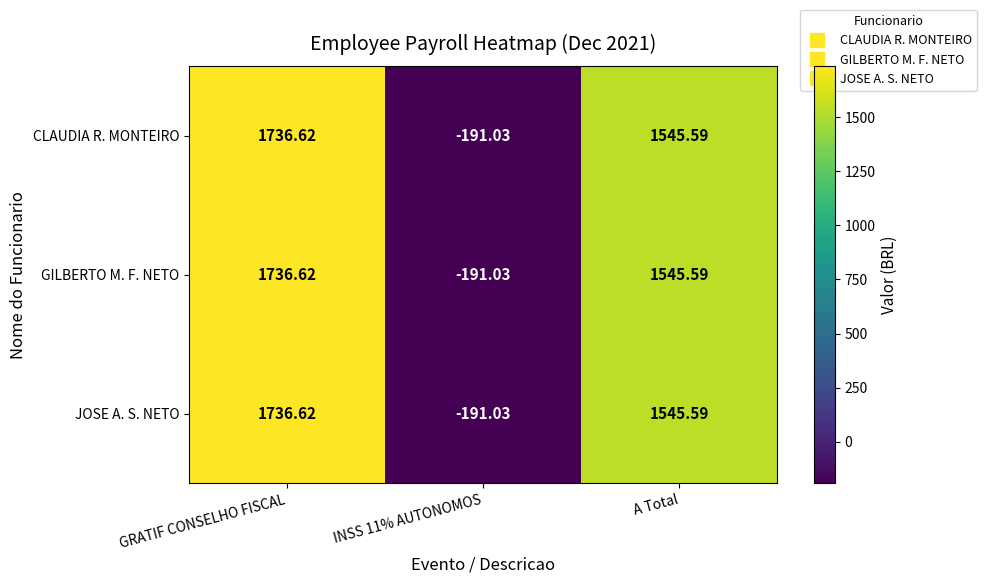

Where is CLAUDIA R. MONTEIRO nearest to the value 772?

A Total